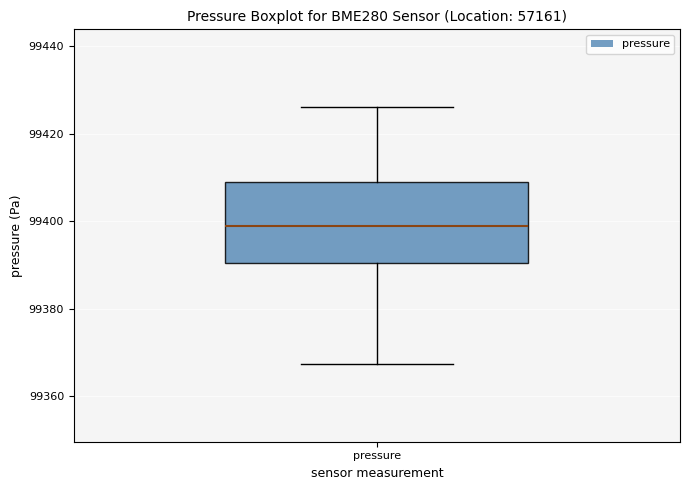

Transcribe this box plot: give where the median line is, the range the box spans, and where the two whiskers end, as read against the y-axis. The values are not printed on the chart, so give them approximately, as read against the axis.

median 99398, box 99390 to 99408, whiskers 99368 to 99426